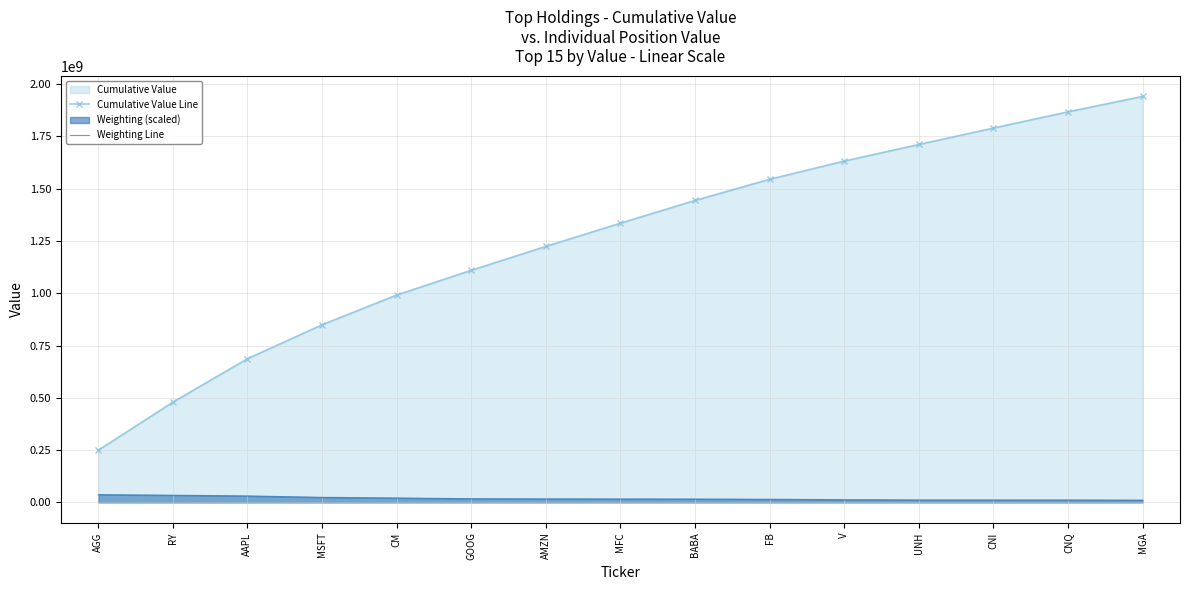

How many lines are shown in the chart?

2